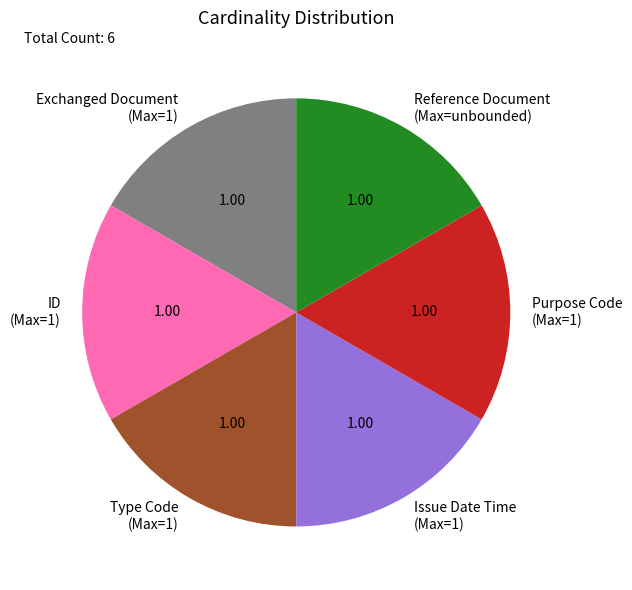

Does any single category account for the majority?

No